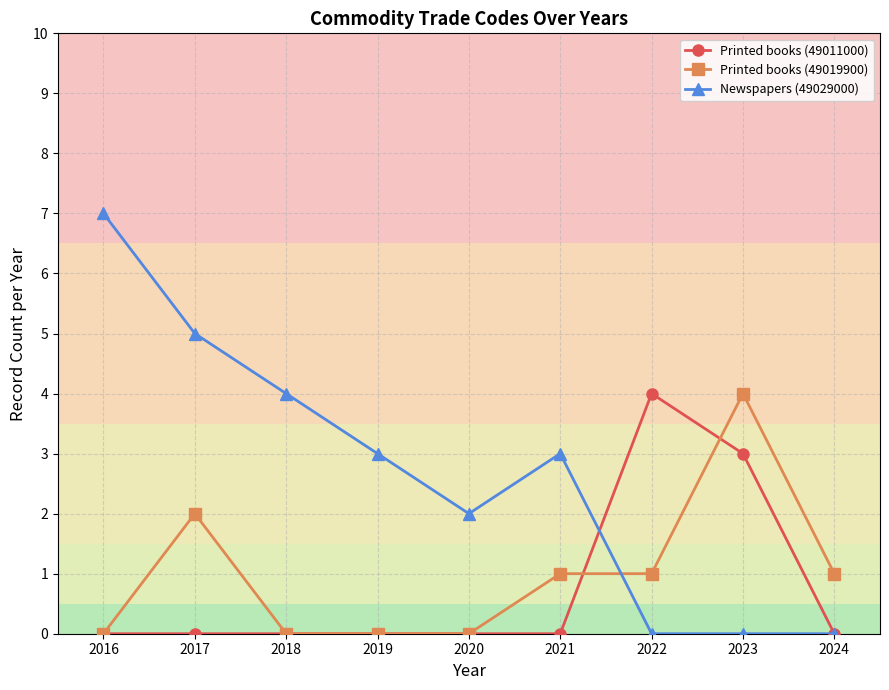

Rank the series at 2022 from highest to lowest value.

Printed books (49011000), Printed books (49019900), Newspapers (49029000)